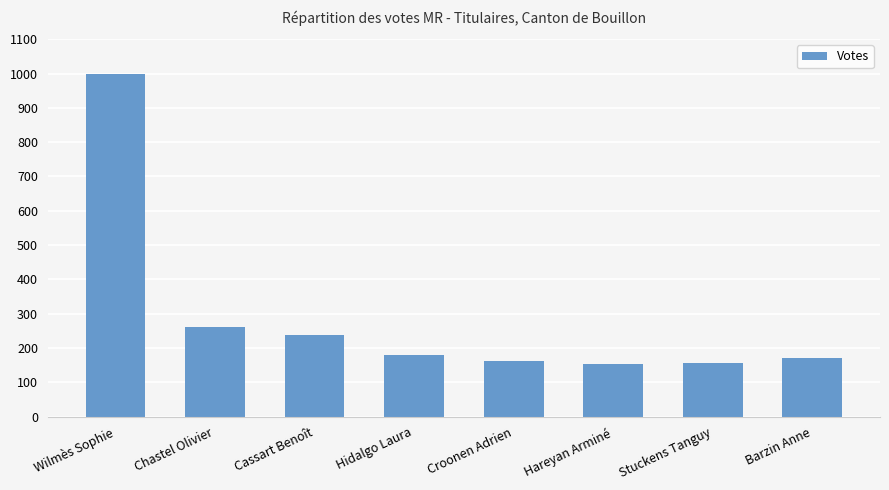

What is the label of the 4th bar from the right?

Croonen Adrien